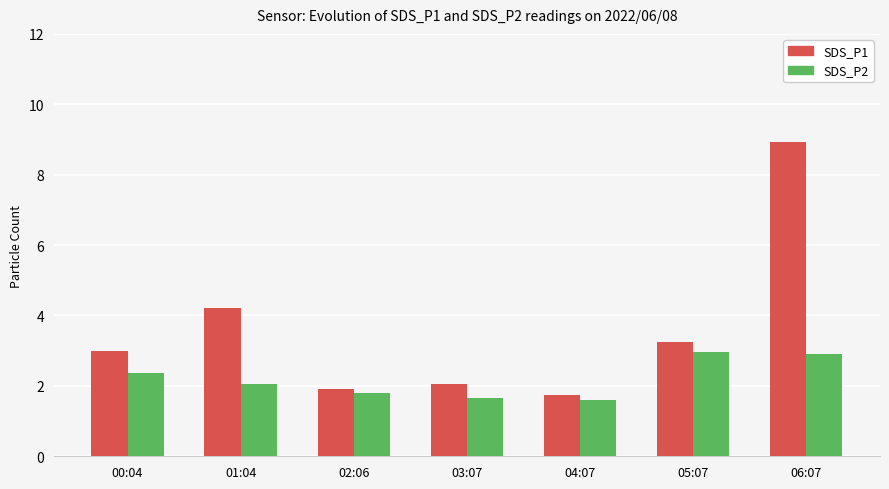

What is the total value across all series at 03:07?

3.7